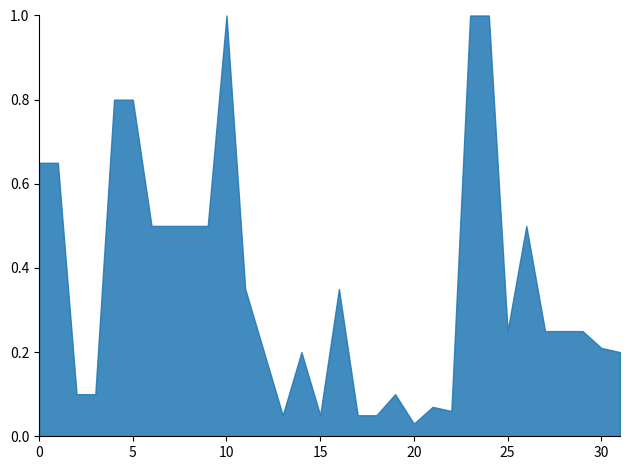

Count the number of values greater than 25.

14